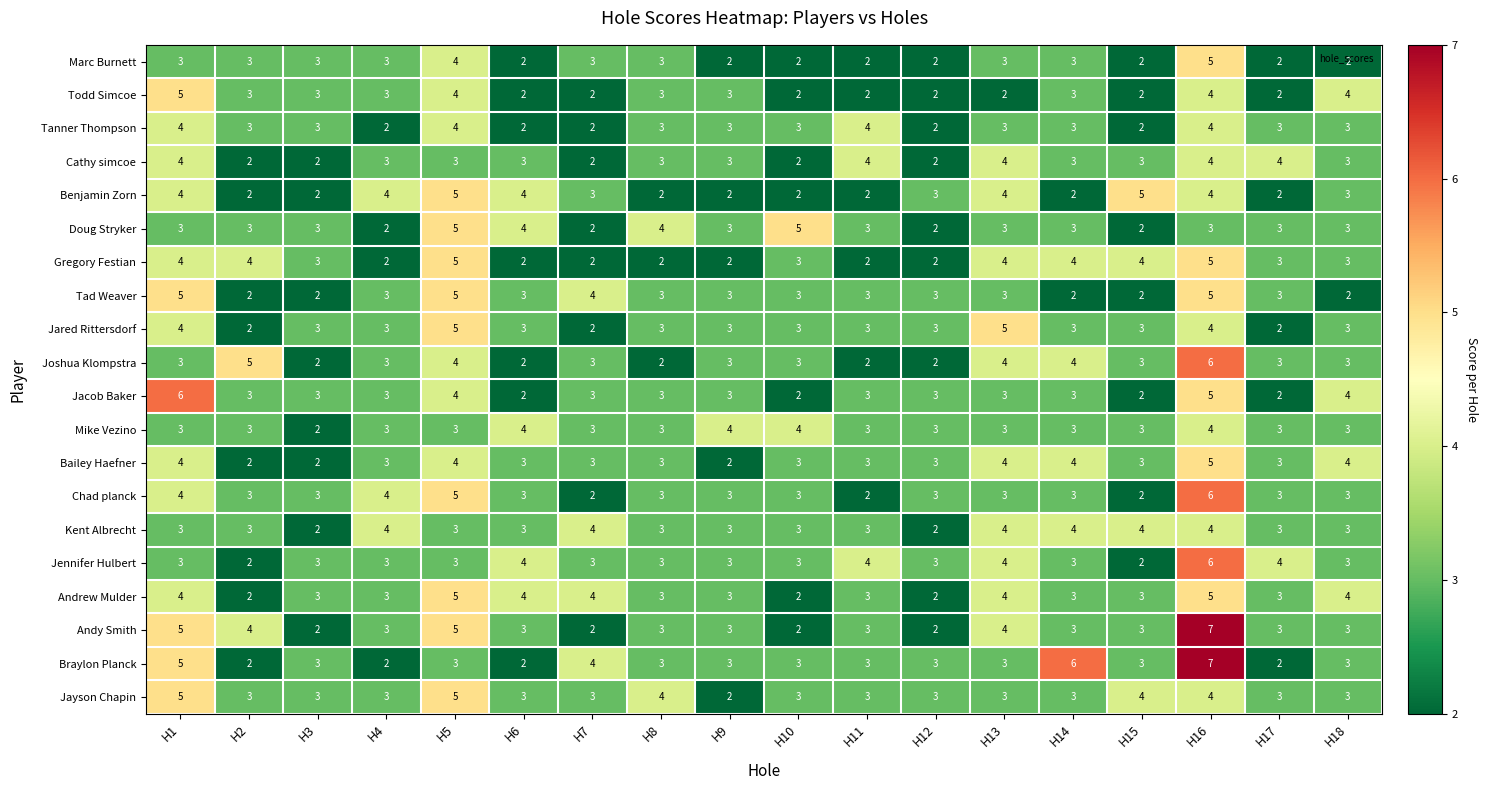

What is the average value of the Benjamin Zorn series?

3